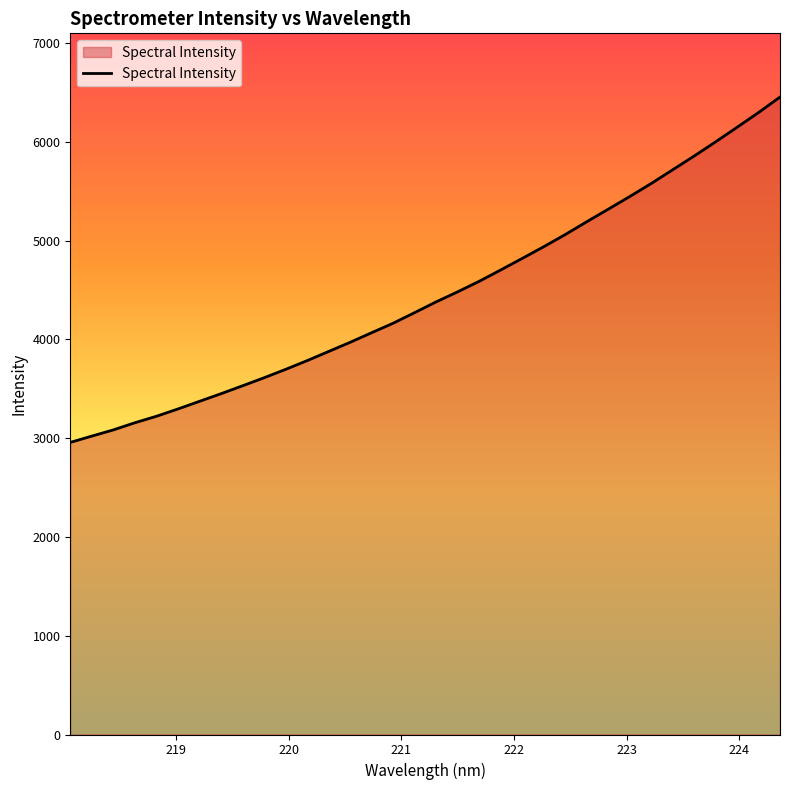

What is the smallest value displayed?

2957.5